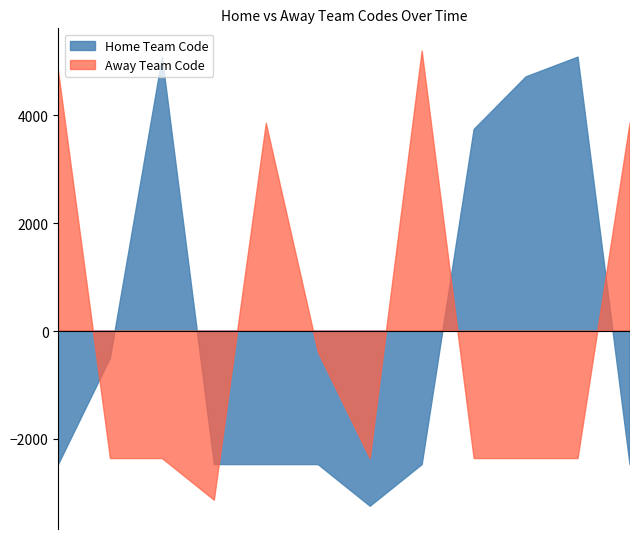

The value of Away Team Code at 25-02-2024 is 9399. True or false?

False